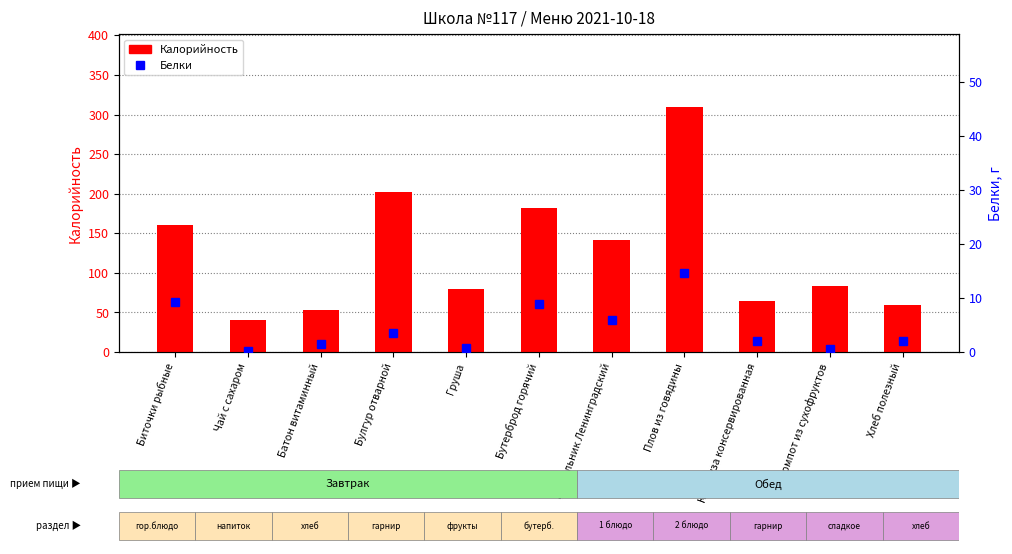

Which series has the largest total across all categories?

Калорийность